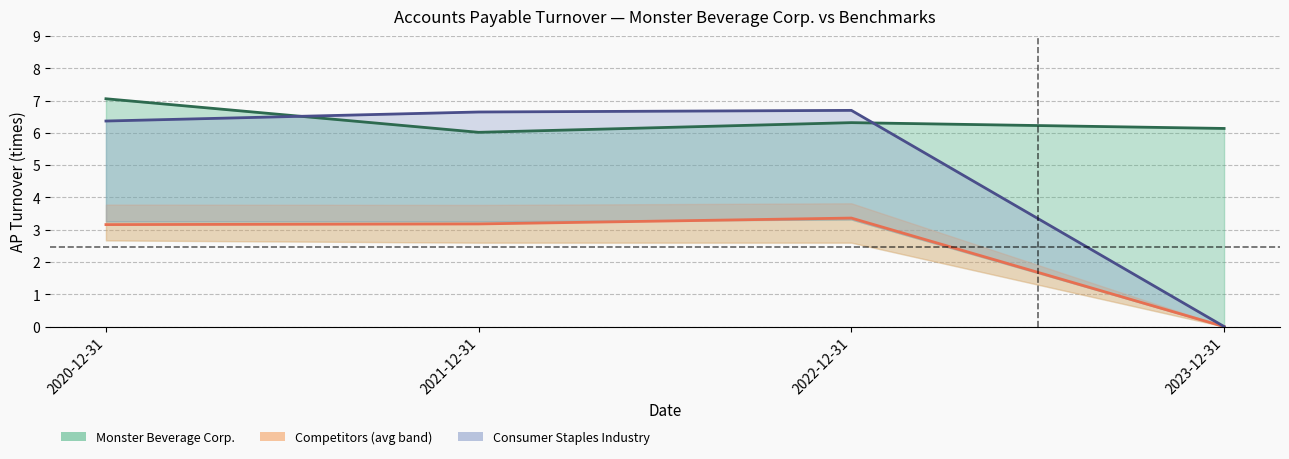

Reading left to right, extract all data points from this chart.

Monster Beverage Corp.: 2020-12-31=7.1	2021-12-31=6.0	2022-12-31=6.3	2023-12-31=6.1
Competitors (avg): 2020-12-31=3.2	2021-12-31=3.2	2022-12-31=3.4	2023-12-31=0.0
Consumer Staples Industry: 2020-12-31=6.4	2021-12-31=6.7	2022-12-31=6.7	2023-12-31=0.0